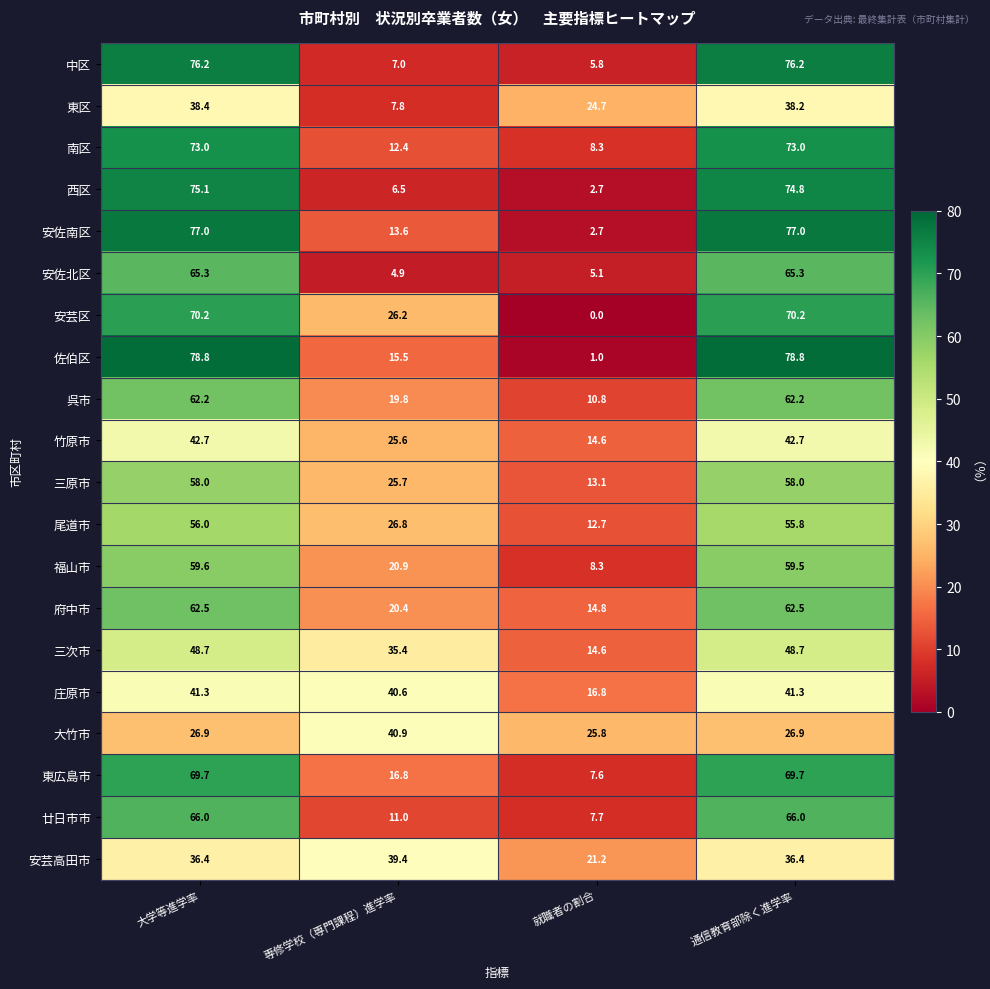

Is it true that 三原市 equals 31.7 at 通信教育部除く進学率?

False